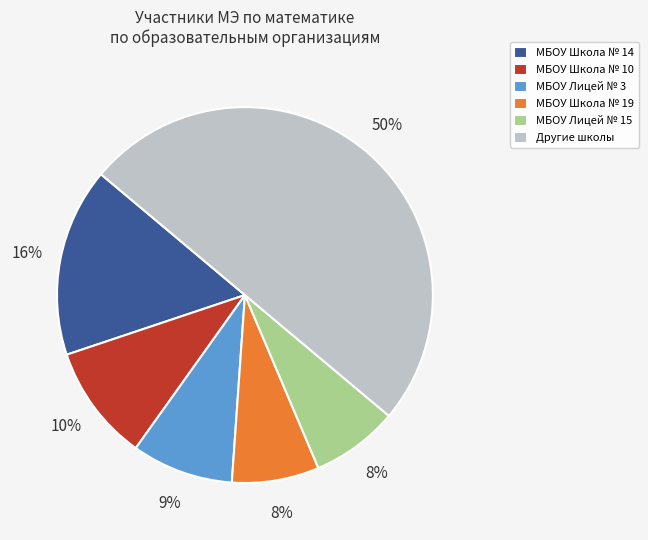

Count the number of slices in the pie.

6